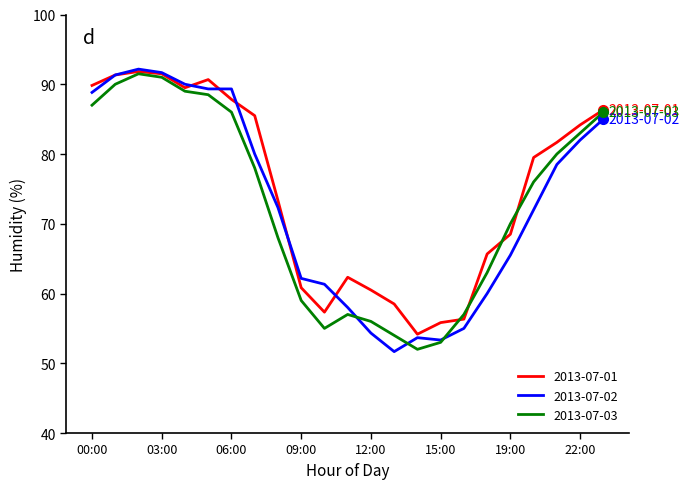

What is the maximum value shown in the chart?

92.2